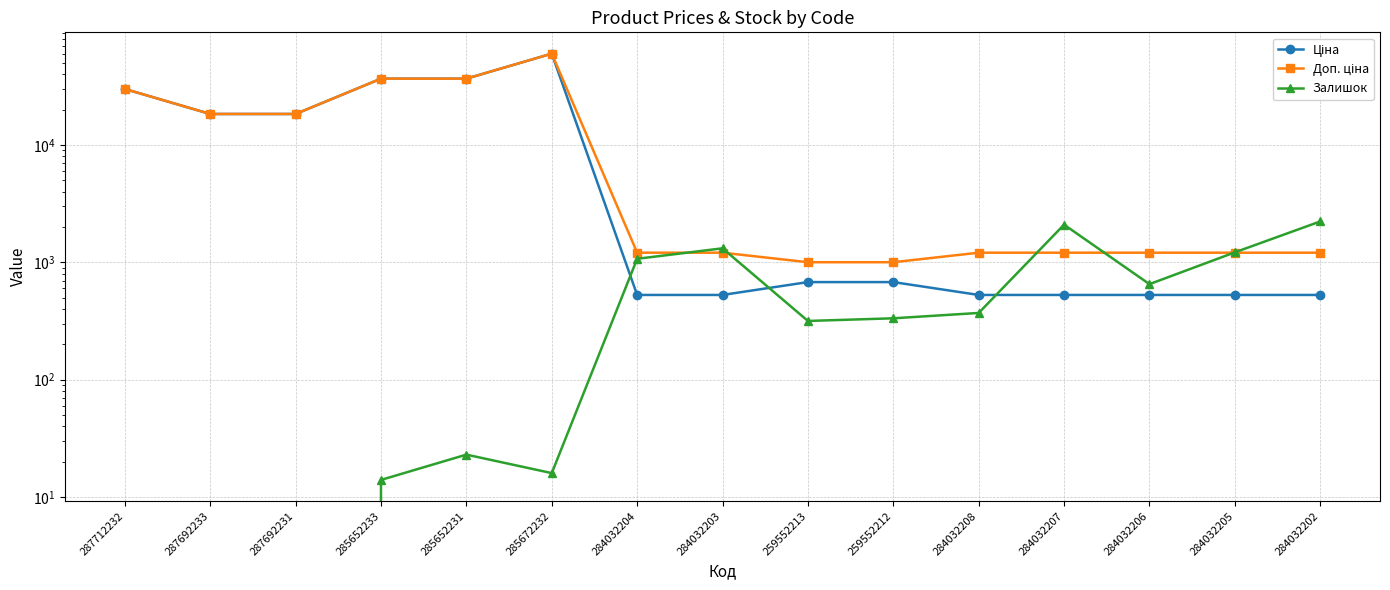

What is the sum of the Доп. ціна values at 284032208 and 284032203?

2421.4